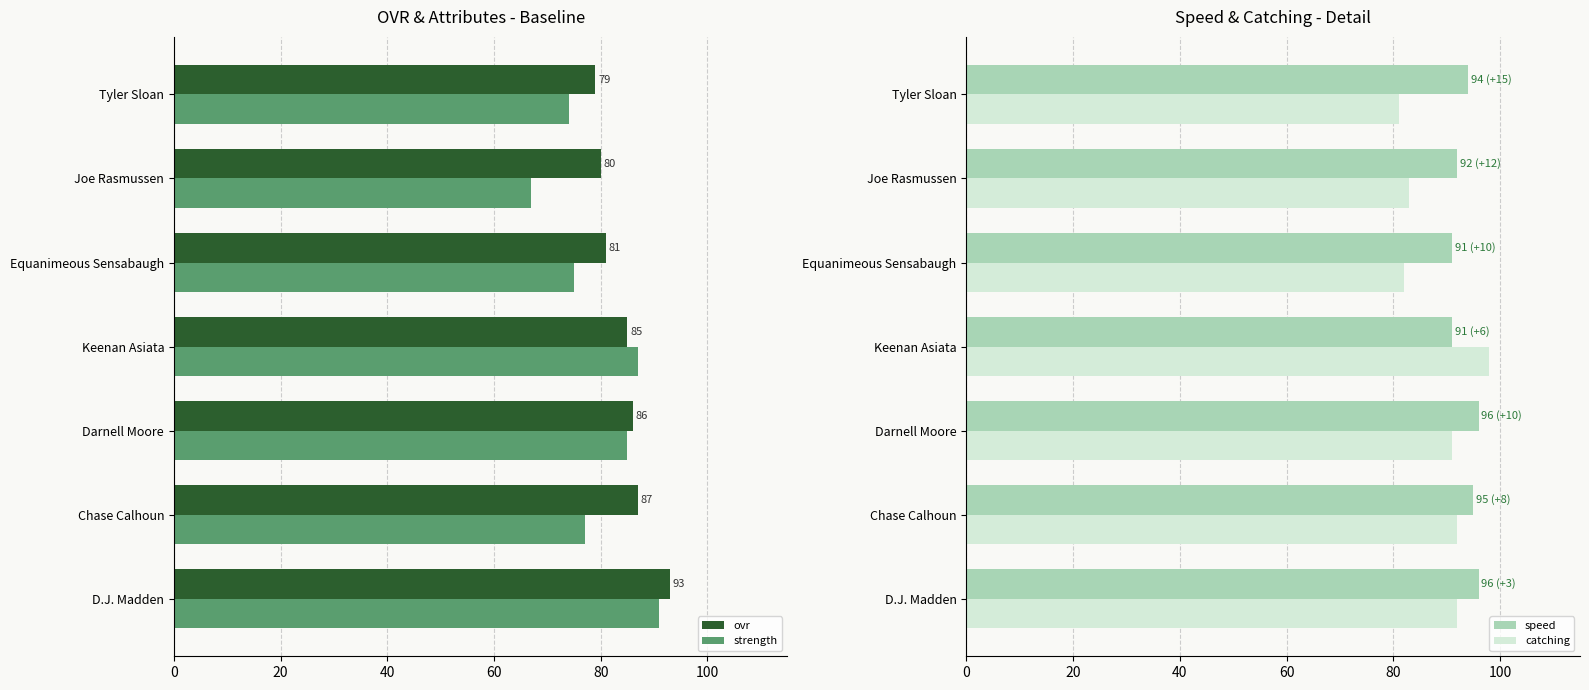

How many bars are there in total?

28